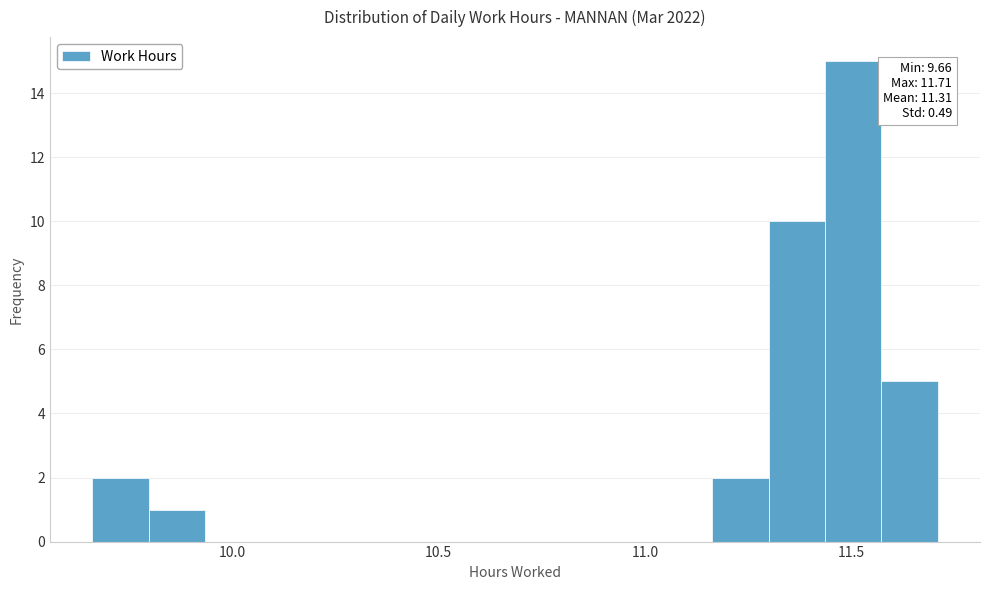

Around what value on the x-axis is the tallest bar? Give the approximate position of its centre, as read against the axis.

11.50